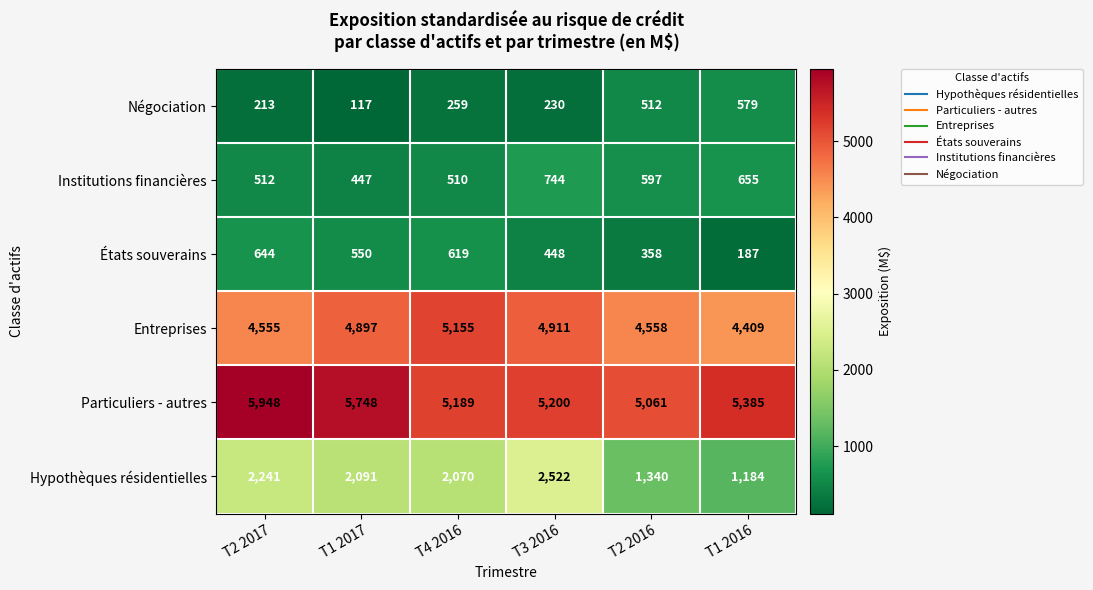

Rank the series by their maximum value, from lowest to highest.

Négociation, États souverains, Institutions financières, Hypothèques résidentielles, Entreprises, Particuliers - autres